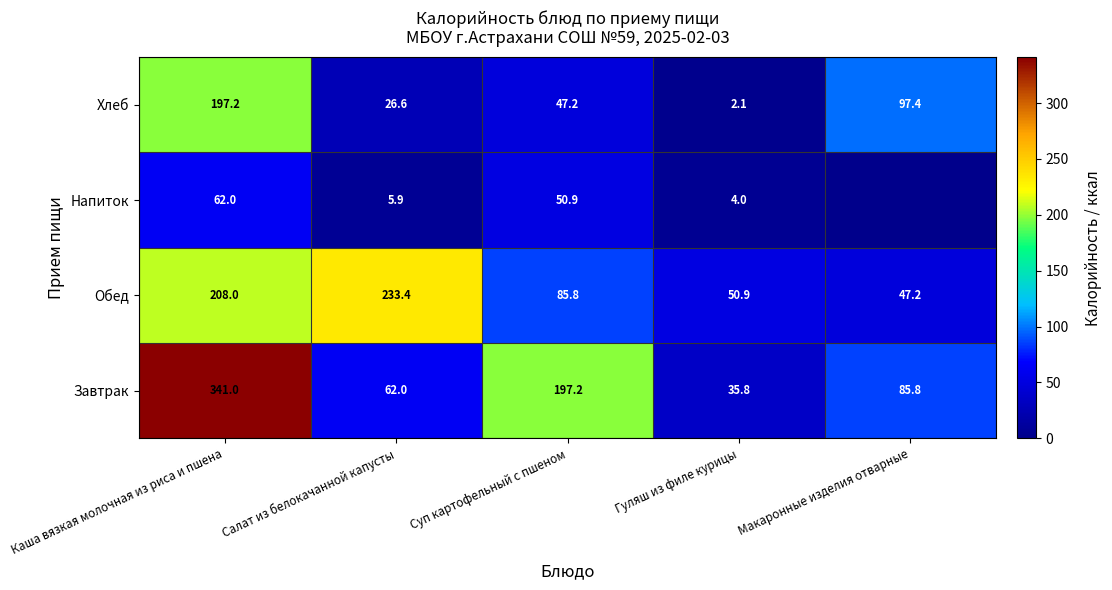

What is the total value across all series at Гуляш из филе курицы?

92.8